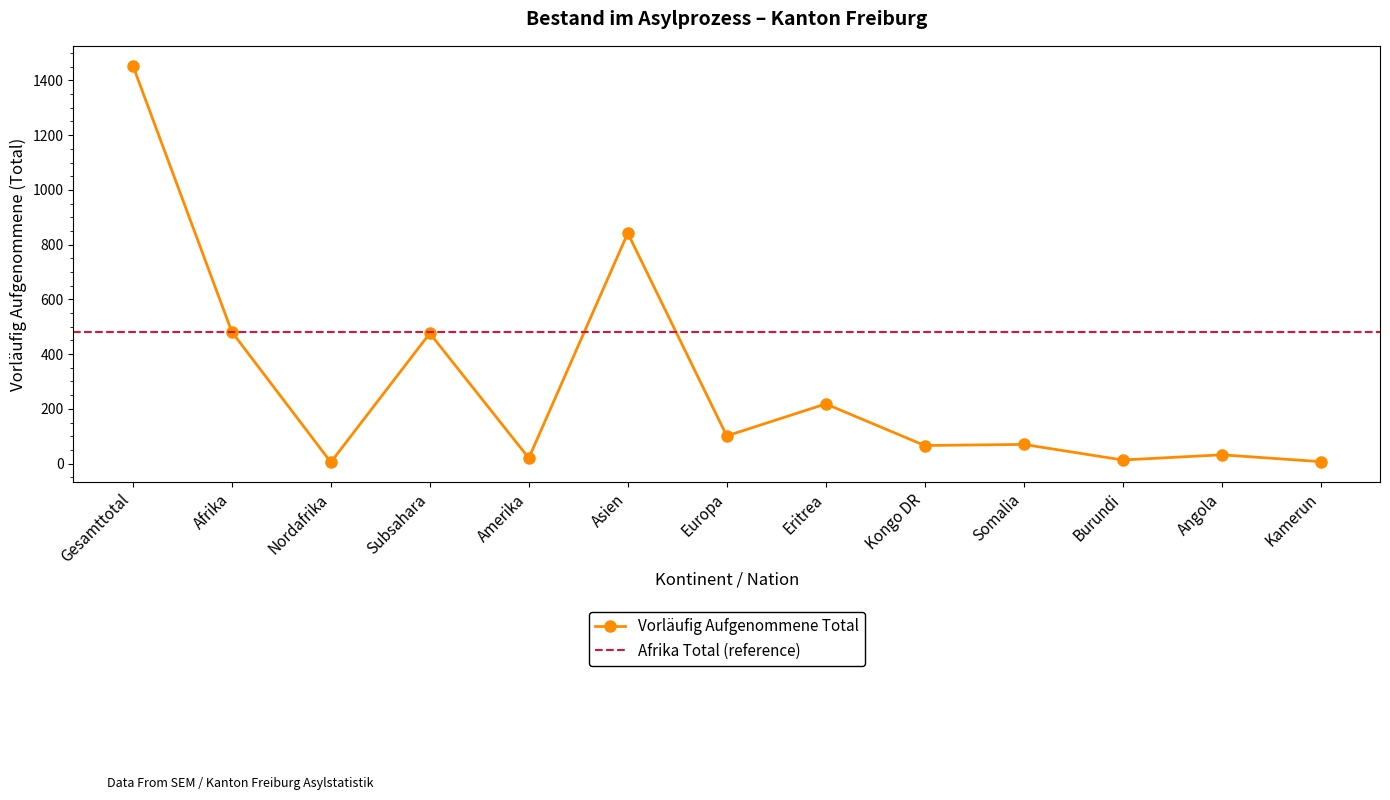

How many interior local valleys (lower than both neighbors) does the data have?

5